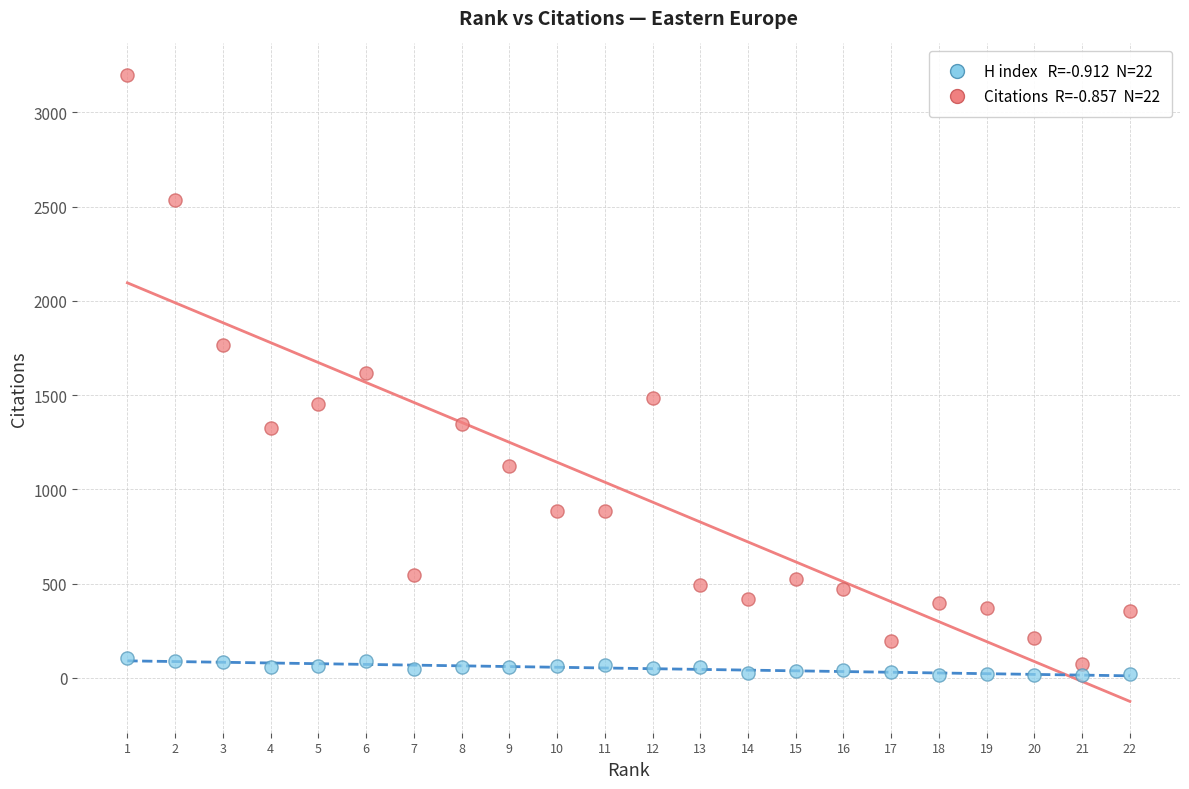

Across all data points, what is the range of X values (max minus min)?

21